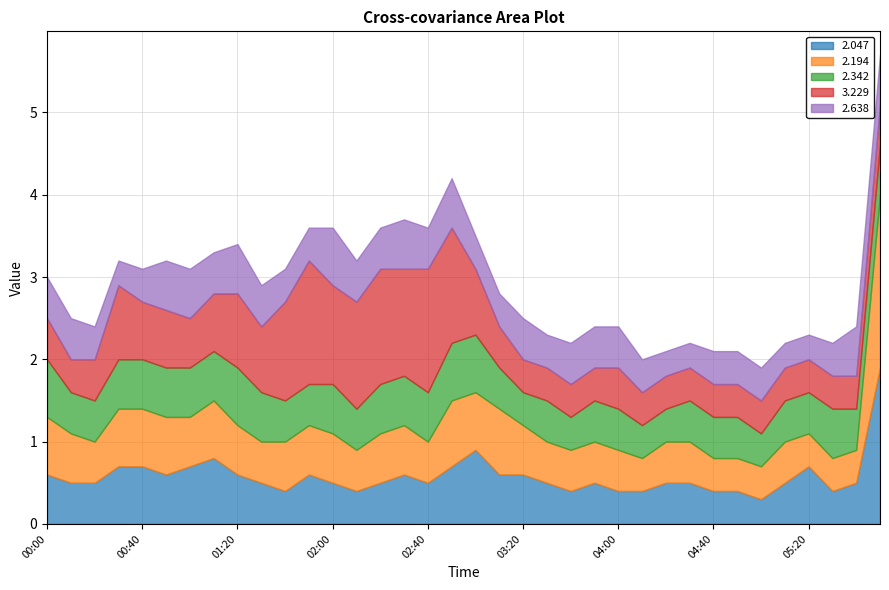

What is the lowest value of the 2.047 series?

0.3